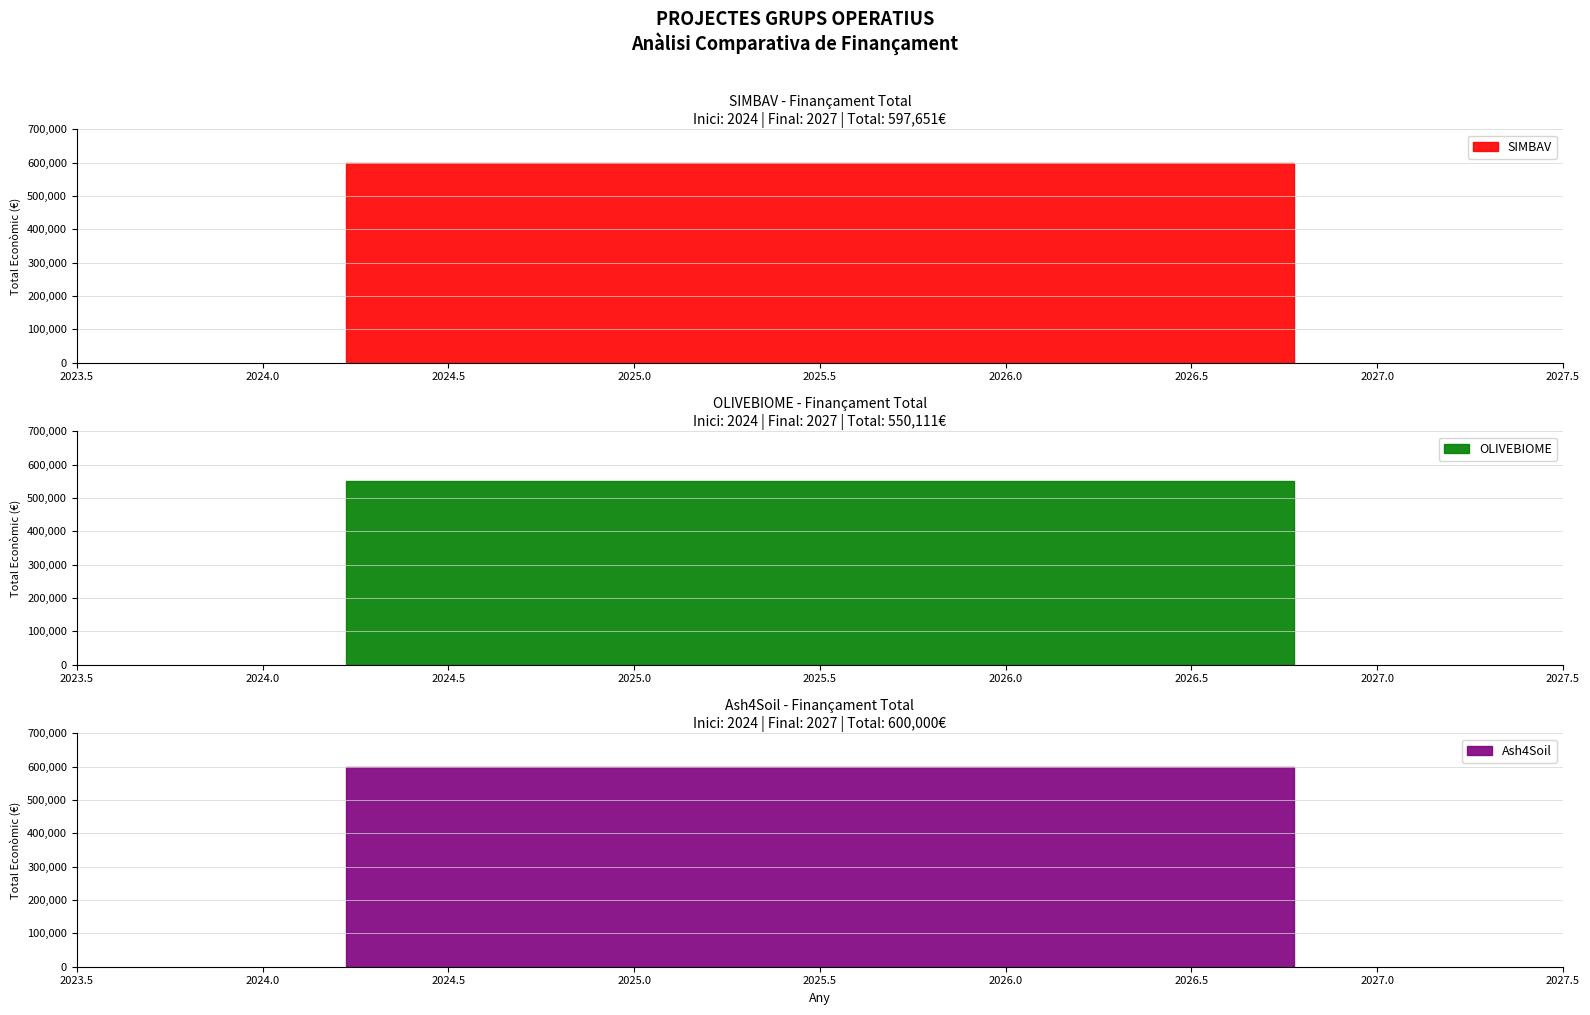

Reading right to left, transcribe all the data shown in this chart.

600000	550111	597651